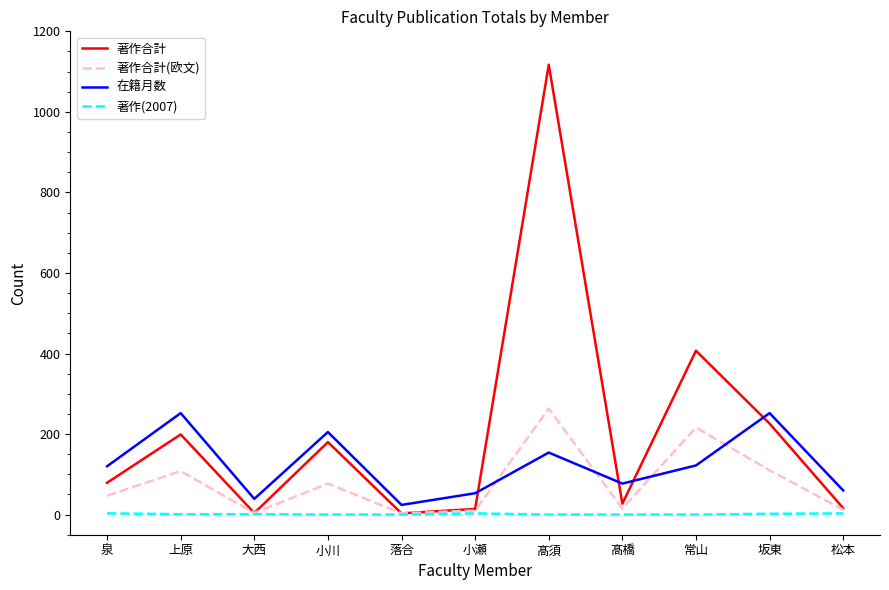

What is the average value of the 著作(2007) series?

1